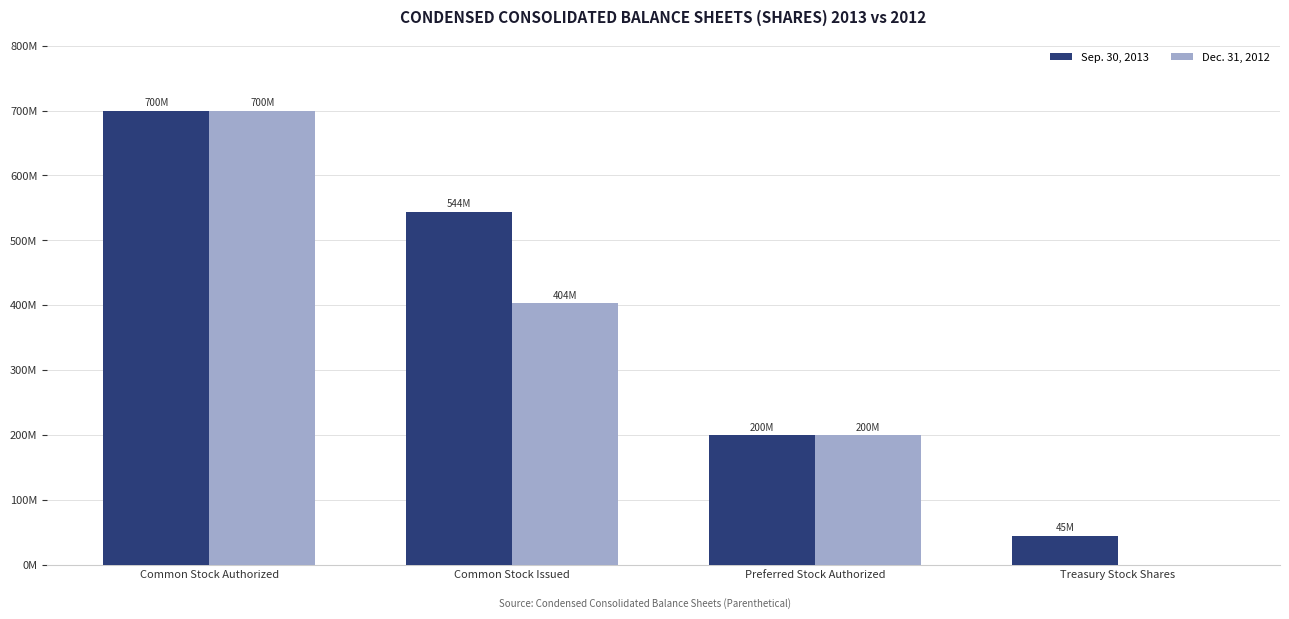

At which category is the sum across all series the highest?

Common Stock Authorized